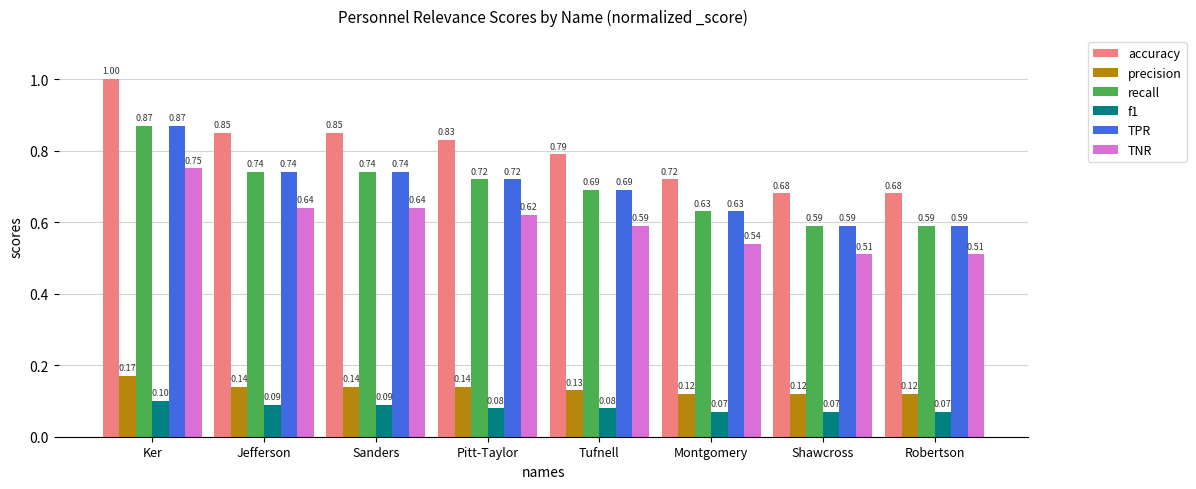

Which series has the widest spread of values?

accuracy